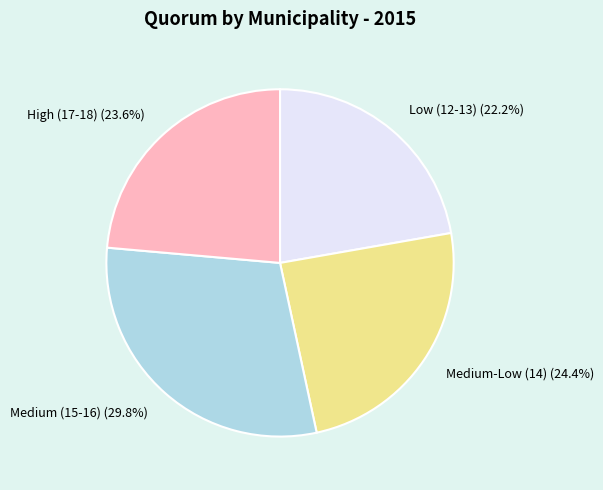

Is there any slice that represents more than half of the pie?

No